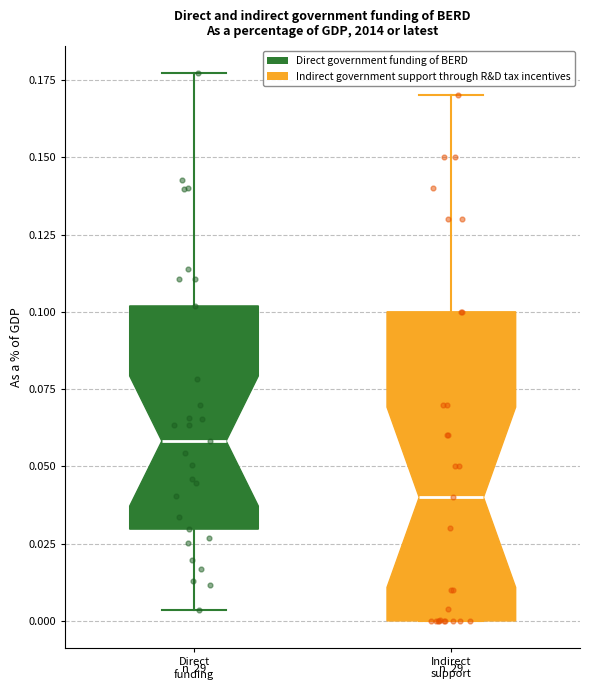

Which box's median line is the lowest?

Indirect support